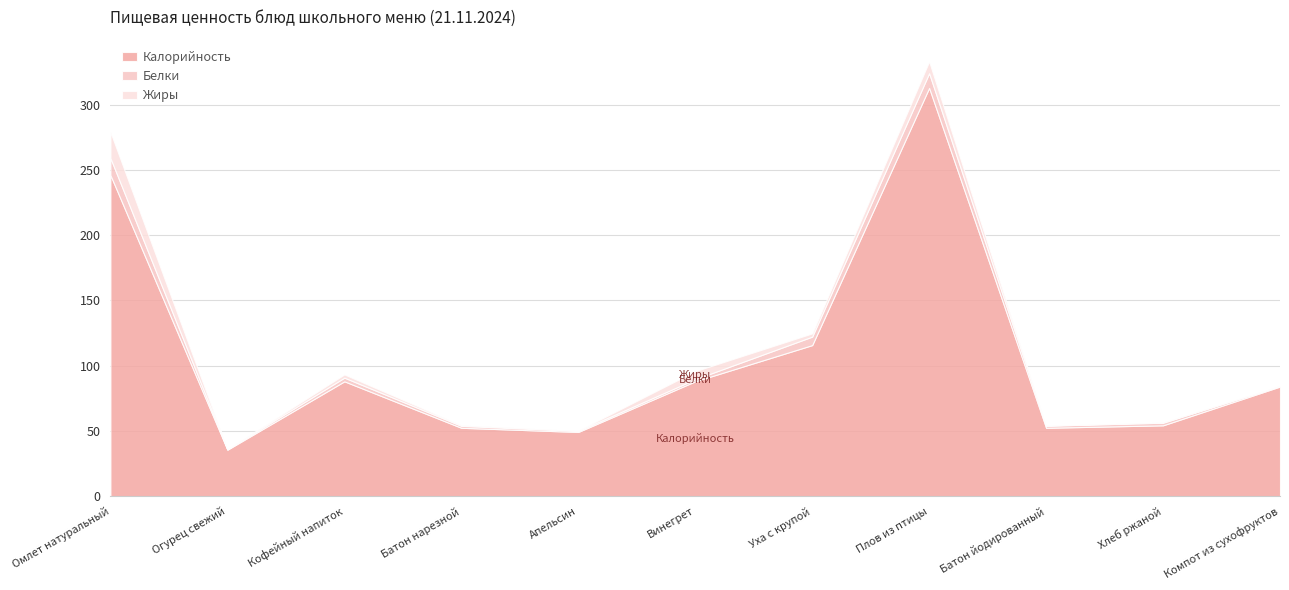

Is the value of Жиры at Хлеб ржаной greater than the value of Калорийность at Уха с крупой?

No